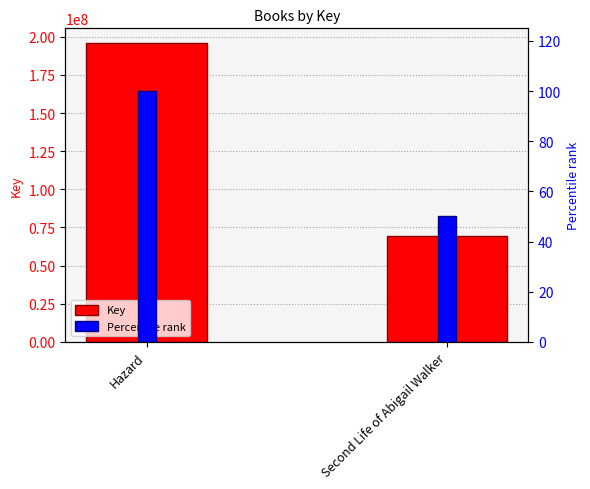

What is the sum of all Percentile rank values?

150